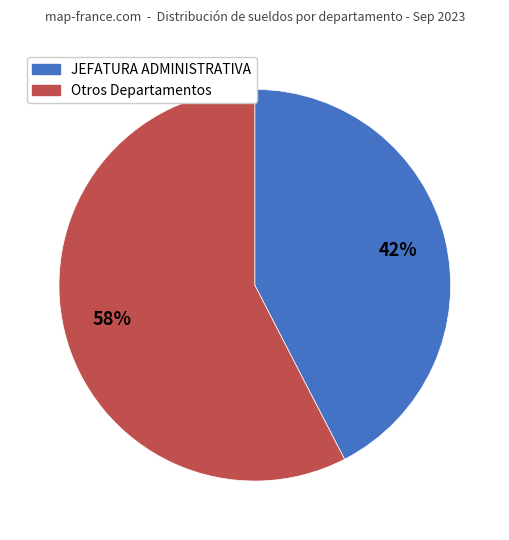

How many slices are in this pie chart?

2